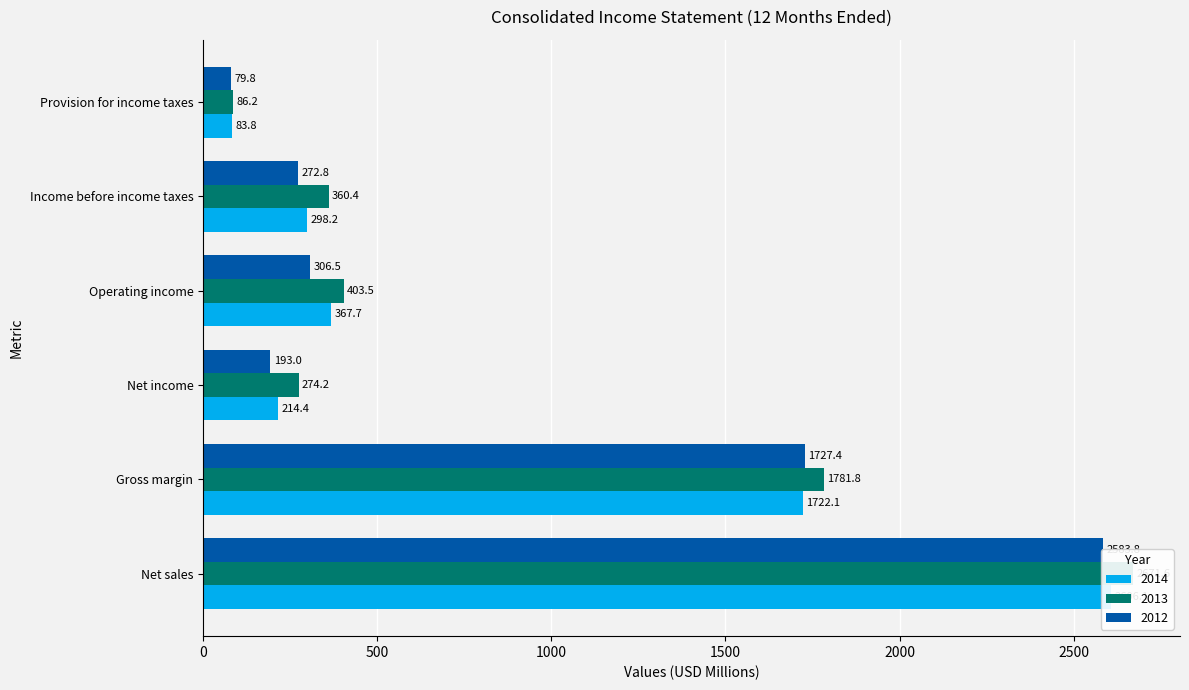

Rank the categories by 2012 value from highest to lowest.

Net sales, Gross margin, Operating income, Income before income taxes, Net income, Provision for income taxes